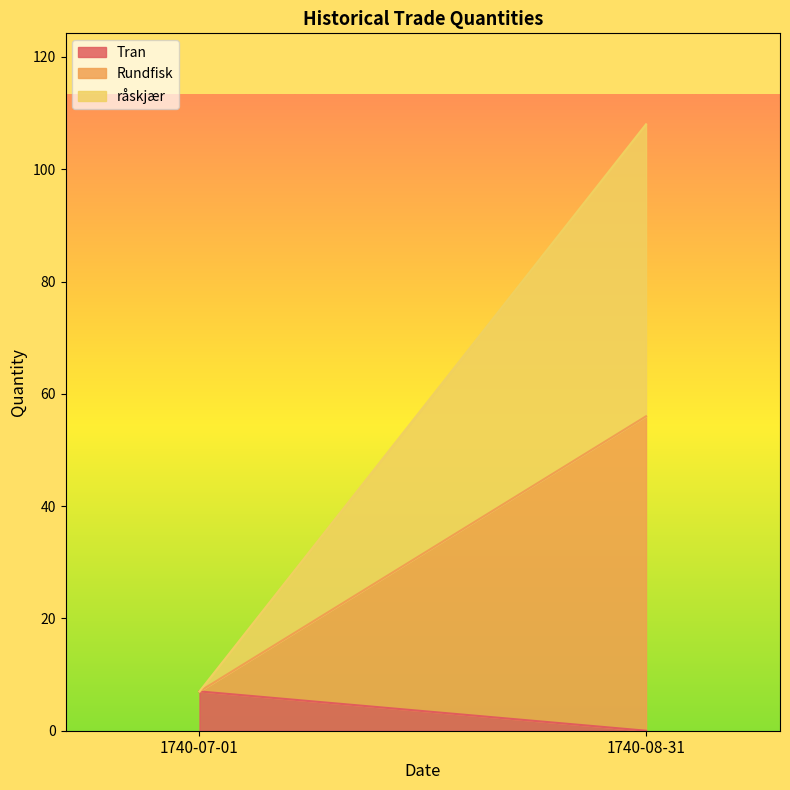

How many categories are shown in the chart?

2